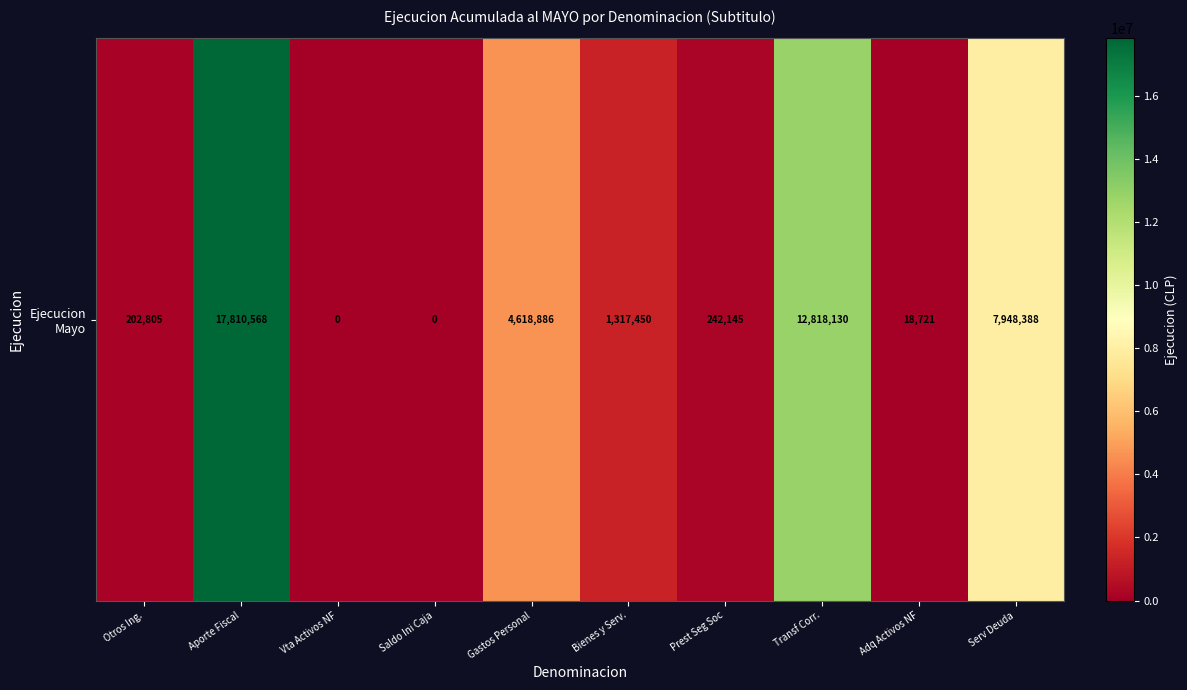

Between Serv Deuda and Otros Ing., which is larger?

Serv Deuda